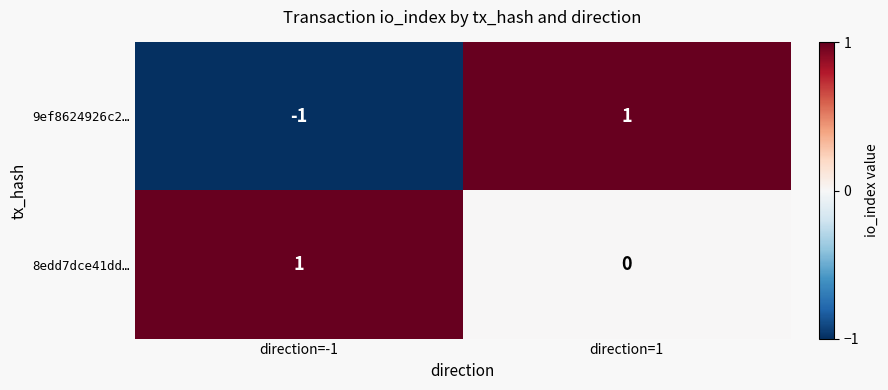

Where is 9ef8624926c2… nearest to the value 0?

direction=-1